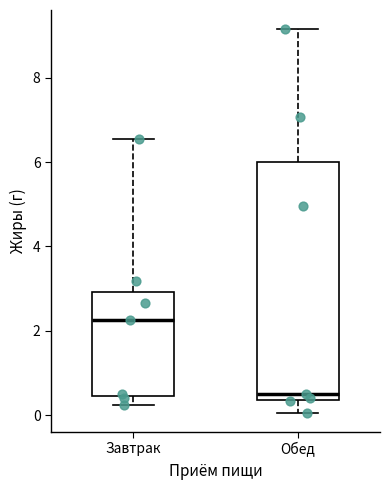

Which box's median line is the highest?

Завтрак